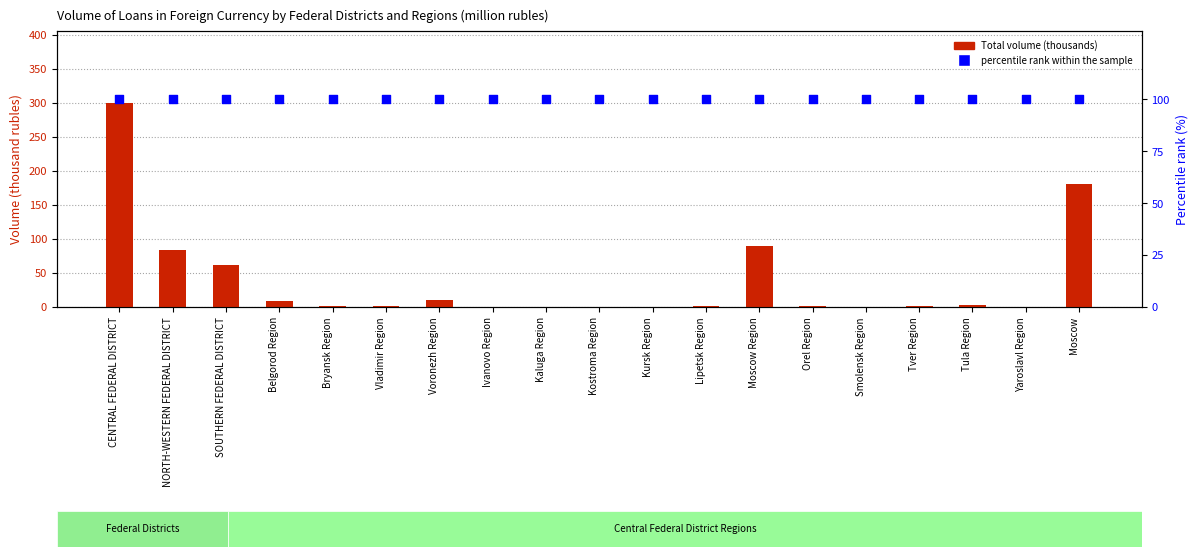

Which series has the widest spread of Y values?

Total (thousands)